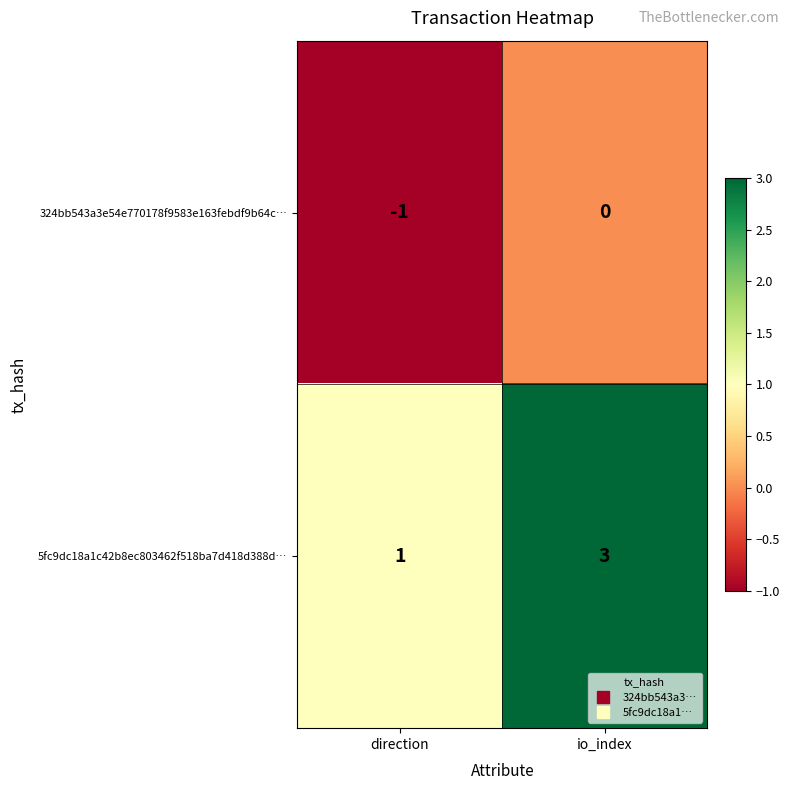

At which label is 5fc9dc18a1c42b8ec803462f518ba7d418d388d… closest to 2?

direction